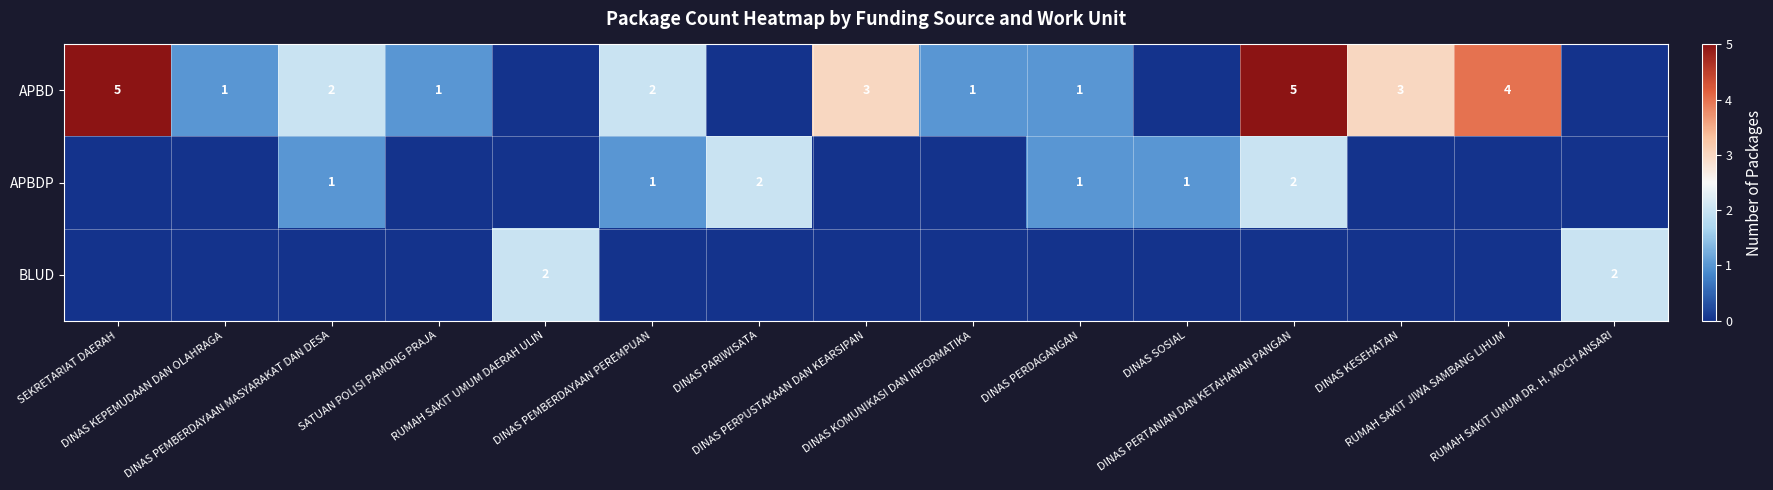

True or false: APBDP has a value of 1 at SEKRETARIAT DAERAH.

False